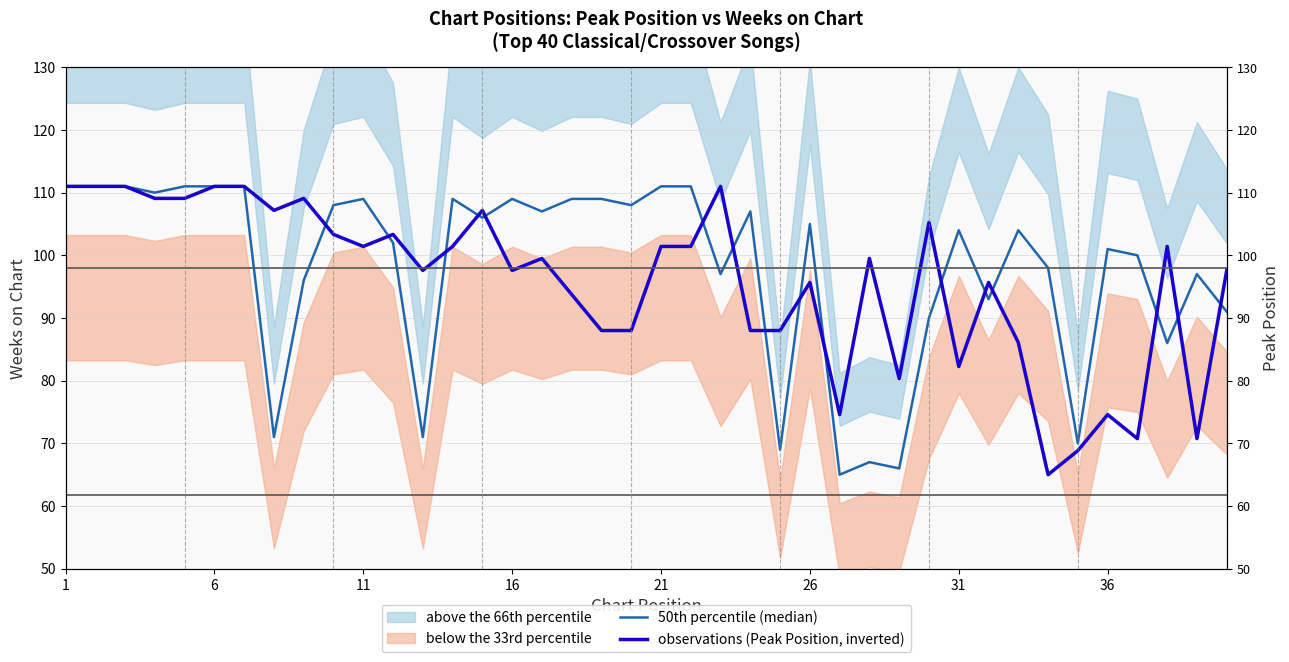

At which category is the sum across all series the highest?

1